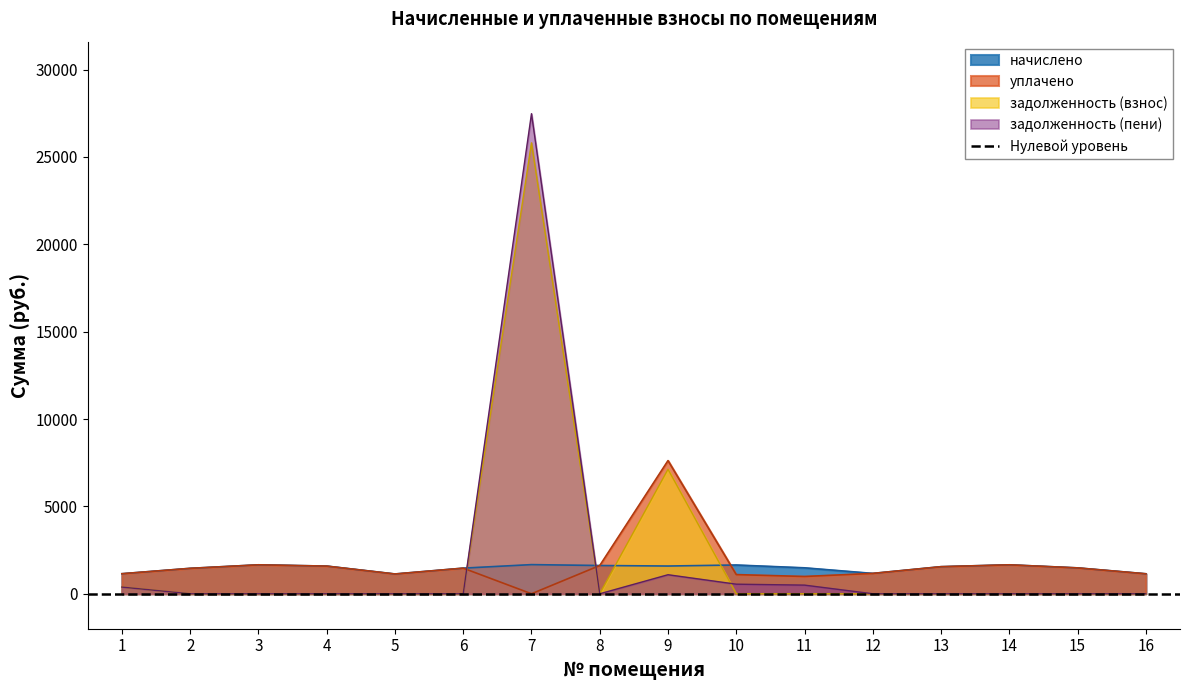

List the series in order of their peak value, highest first.

задолженность (пени), задолженность (взнос), уплачено, начислено